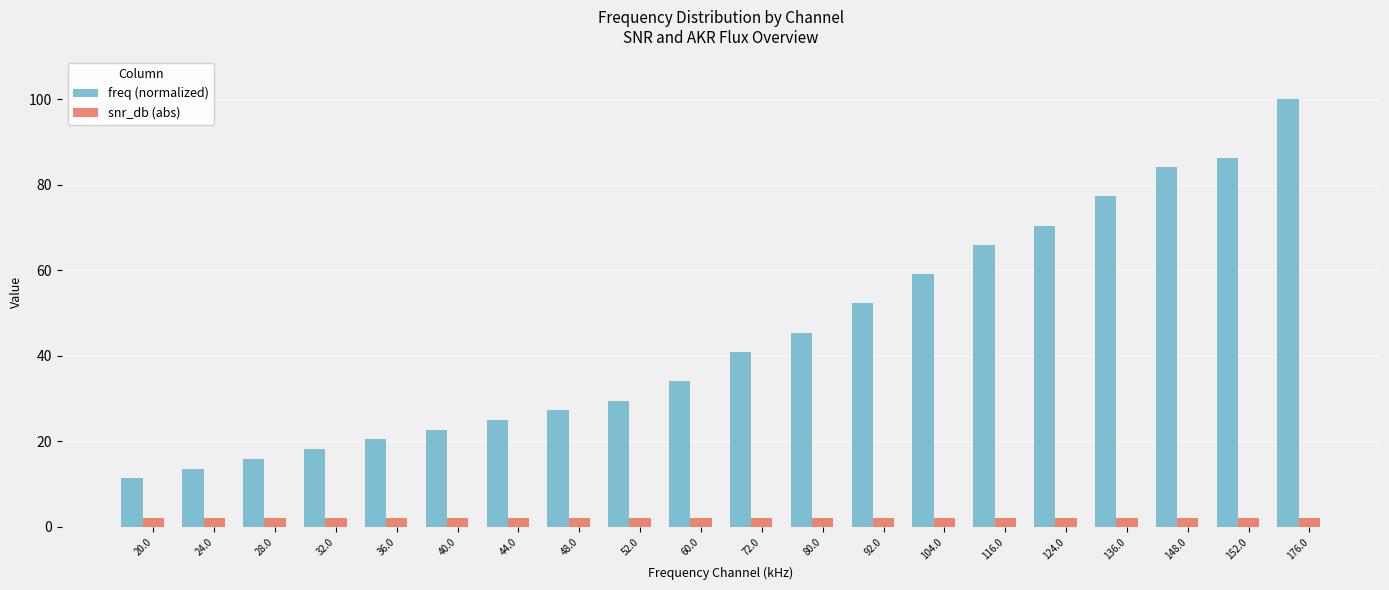

Where is freq (normalized) nearest to the value 55?

92.0